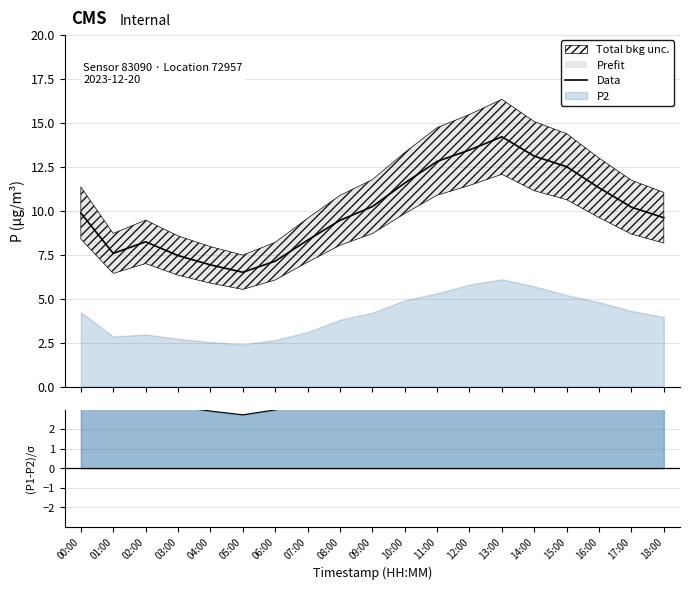

The Data series shows 3.7 at 08:00. True or false?

False